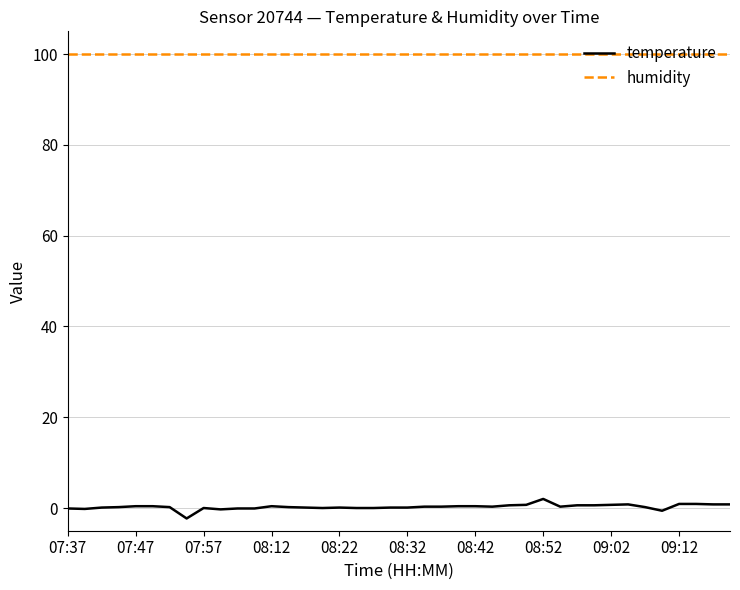

True or false: temperature and humidity intersect in this chart.

False